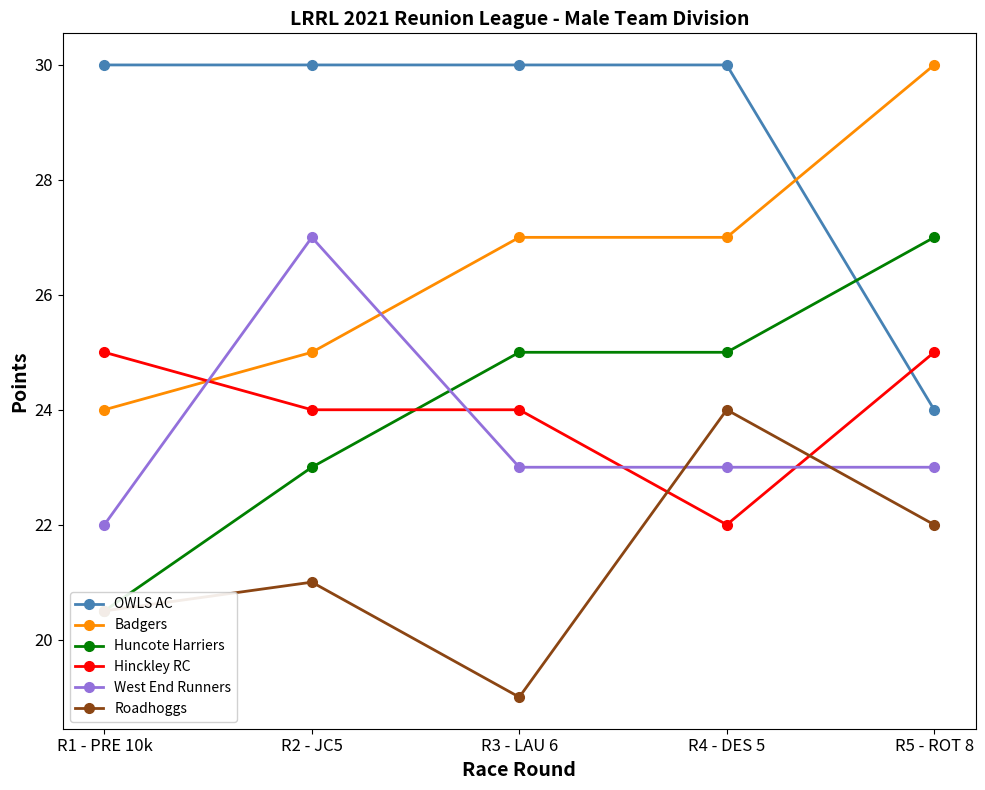

What is the label of the 4th point from the right?

R2 - JC5